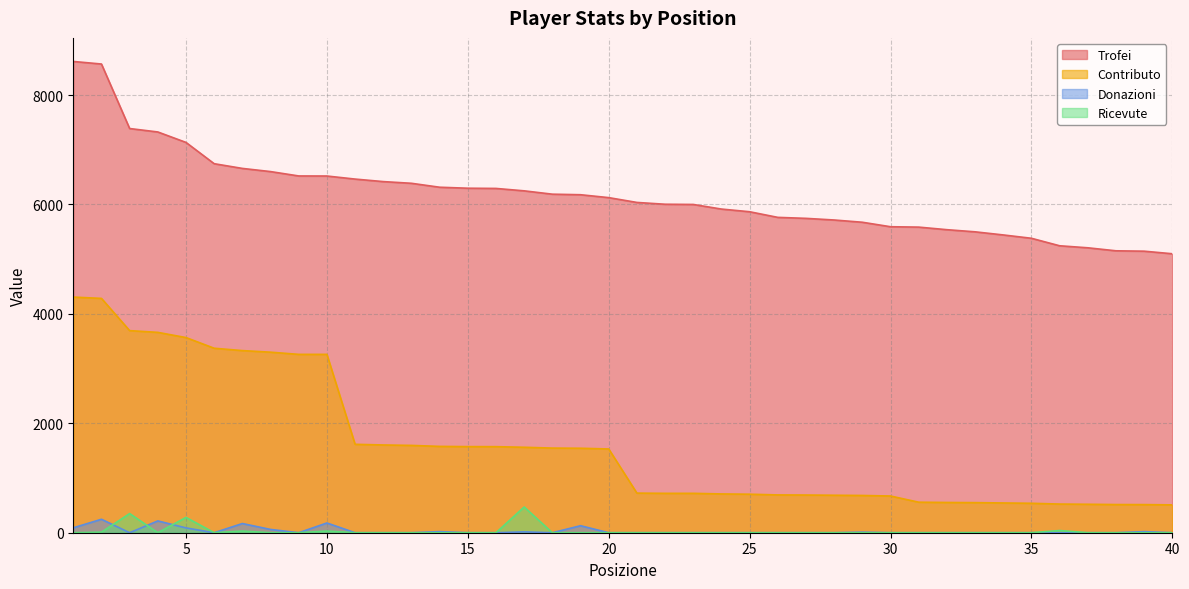

Rank the categories by Donazioni value from highest to lowest.

2, 4, 10, 7, 19, 1, 5, 8, 14, 39, 17, 29, 3, 6, 9, 11, 12, 13, 15, 16, 18, 20, 21, 22, 23, 24, 25, 26, 27, 28, 30, 31, 32, 33, 34, 35, 36, 37, 38, 40